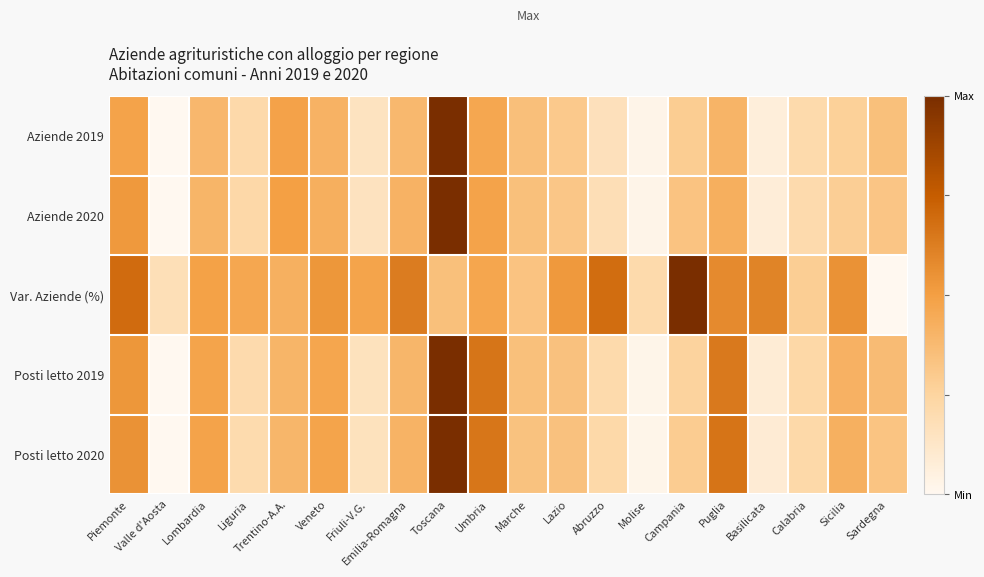

What is the total value across all series at Emilia-Romagna?

2.2